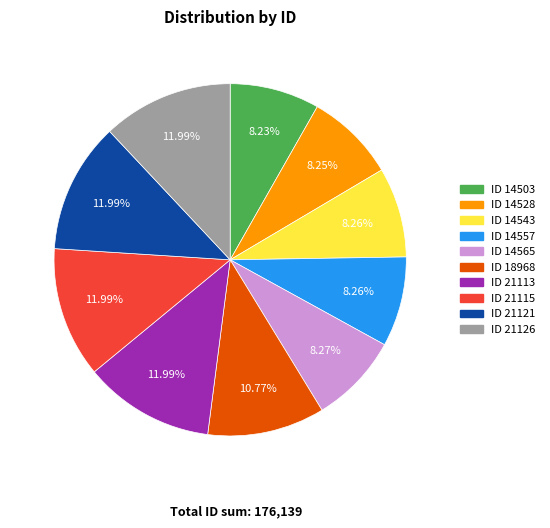

Is there any slice that represents more than half of the pie?

No